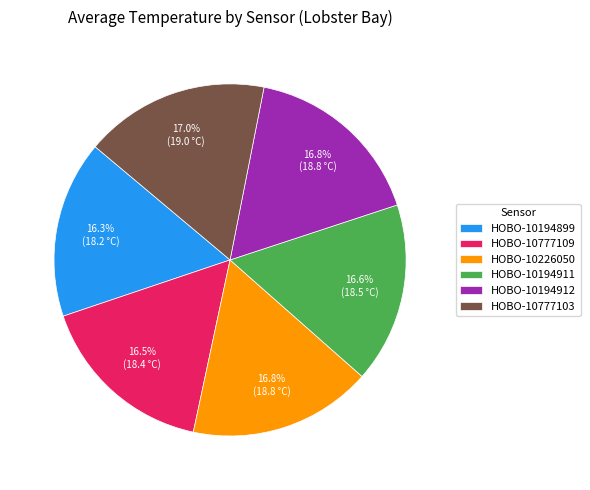

Is there a majority slice in this chart?

No